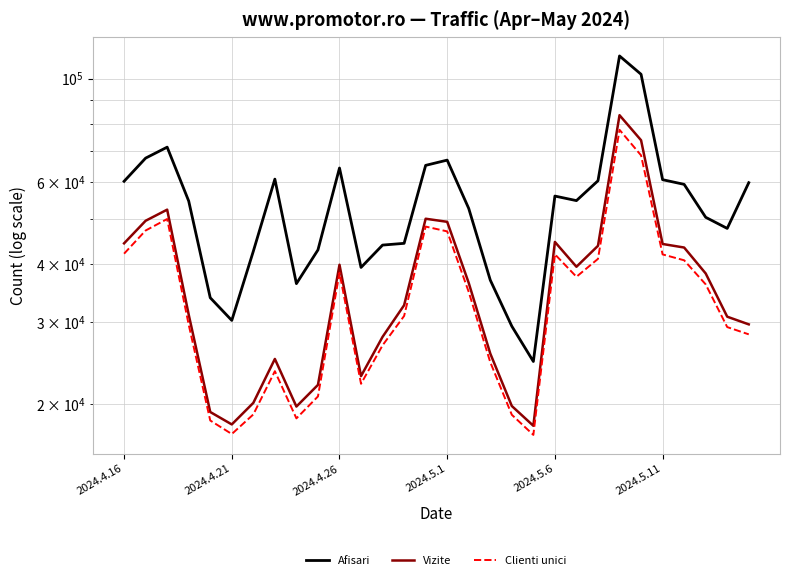

True or false: Vizite and Afisari cross at least once.

False